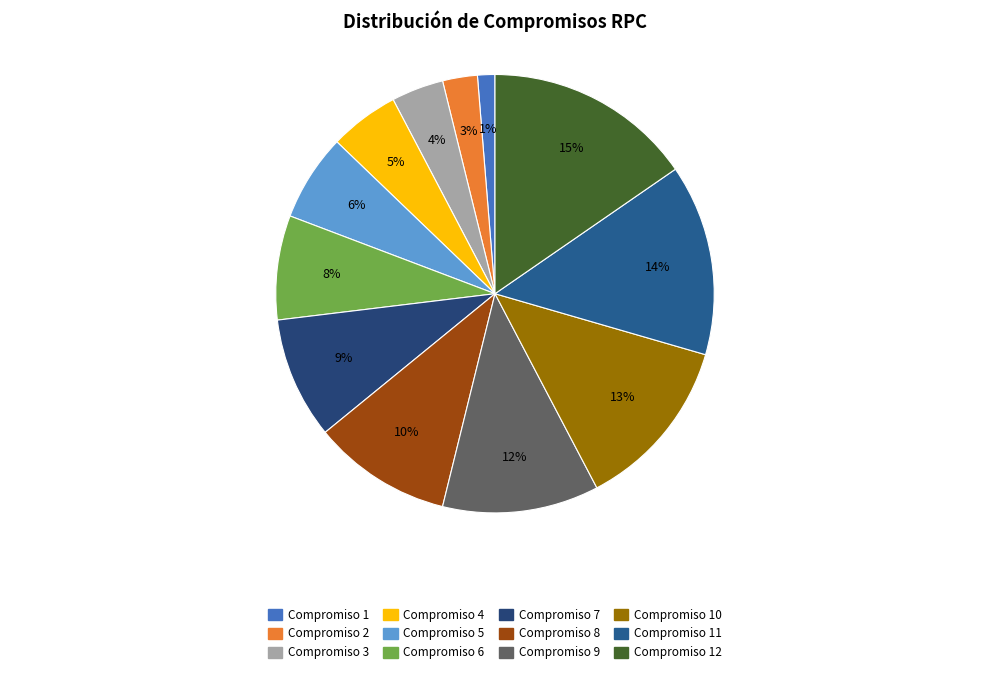

Count the number of slices in the pie.

12